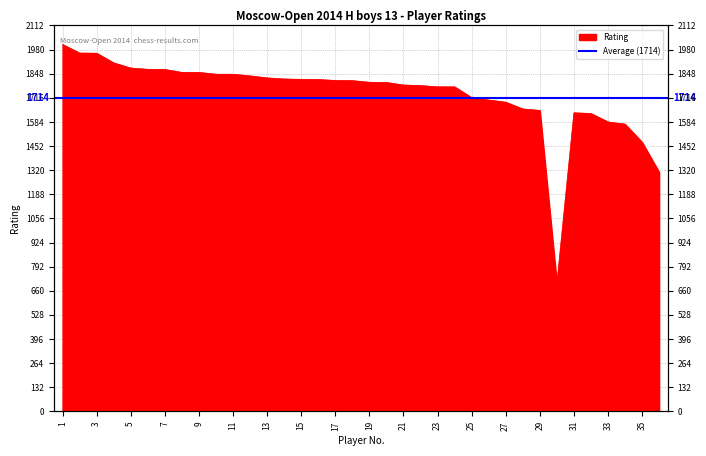

How many interior local peaks (higher than both neighbors) does the data have?

1